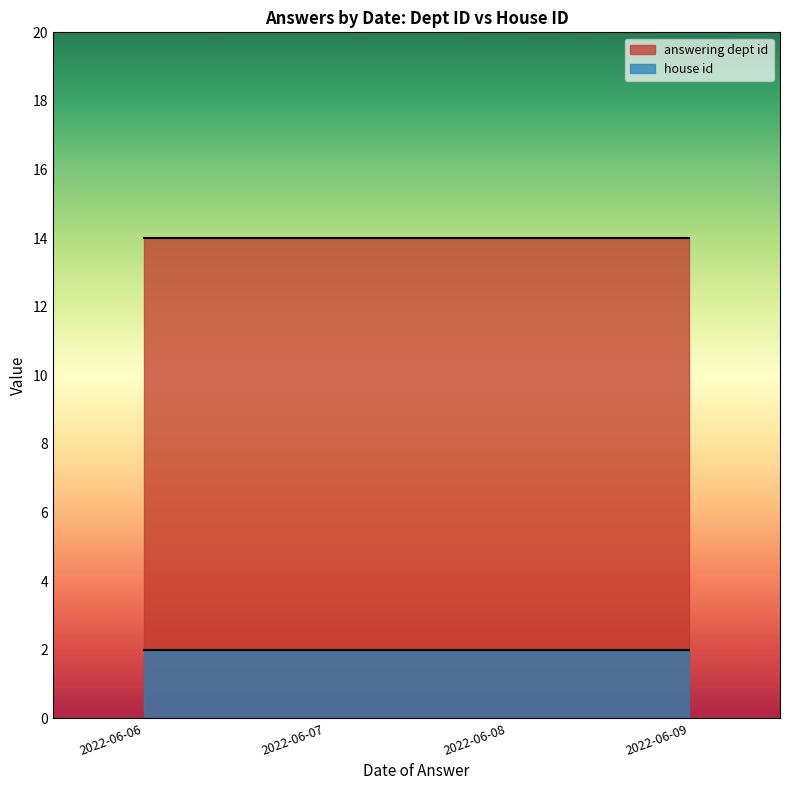

True or false: answering dept id and house id cross at least once.

False